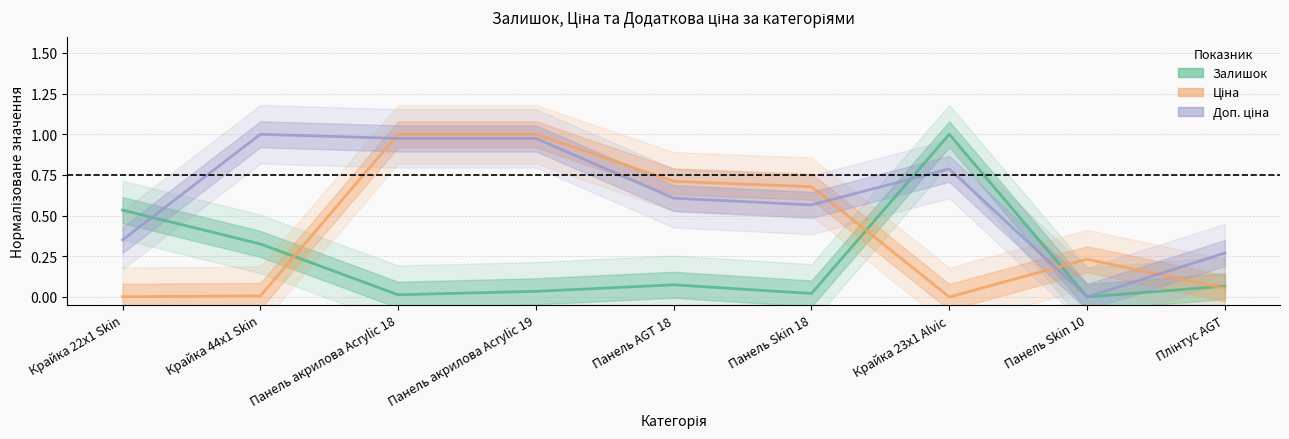

What is the total value across all series at Панель акрилова Acrylic 19?

2.0